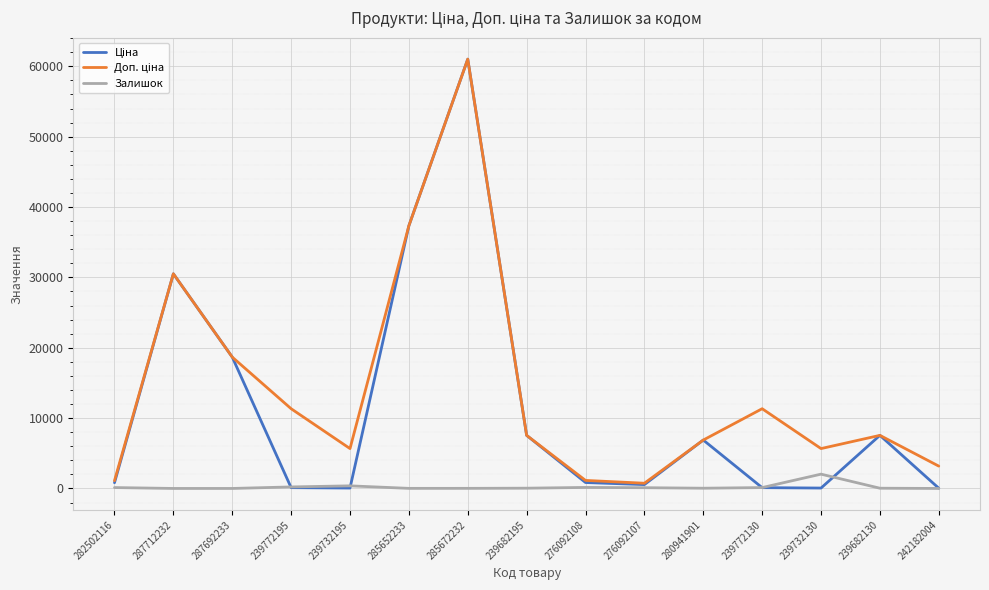

The Залишок series shows 124.0 at 239772130. True or false?

True